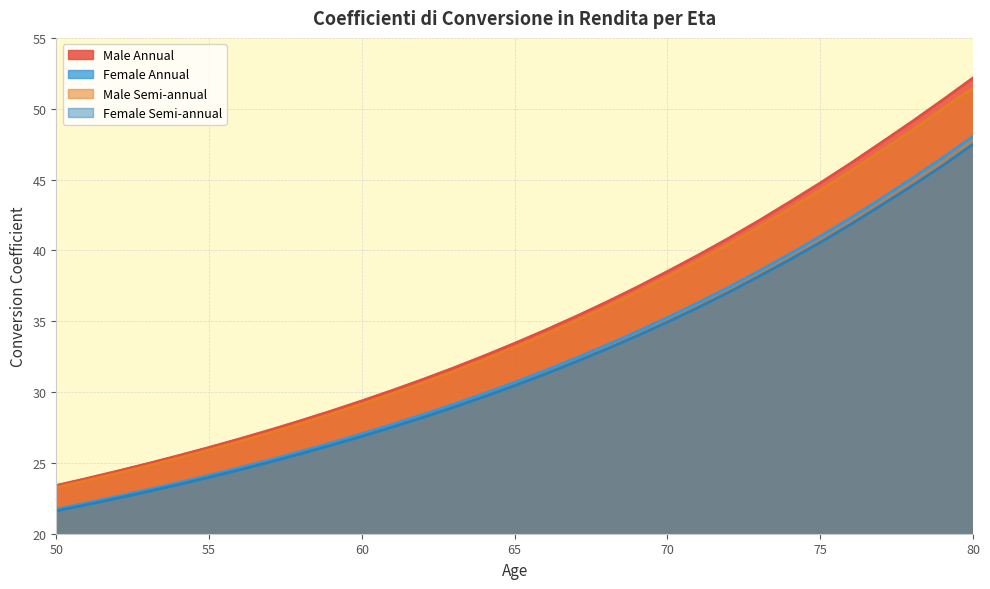

List the labels in order of Female Annual value, largest first.

80, 79, 78, 77, 76, 75, 74, 73, 72, 71, 70, 69, 68, 67, 66, 65, 64, 63, 62, 61, 60, 59, 58, 57, 56, 55, 54, 53, 52, 51, 50